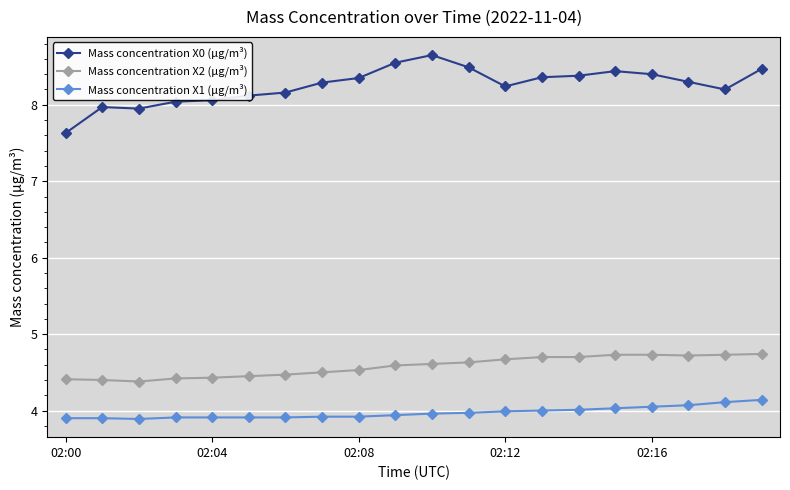

List the series in order of their peak value, lowest first.

Mass concentration X1 (μg/m³), Mass concentration X2 (μg/m³), Mass concentration X0 (μg/m³)